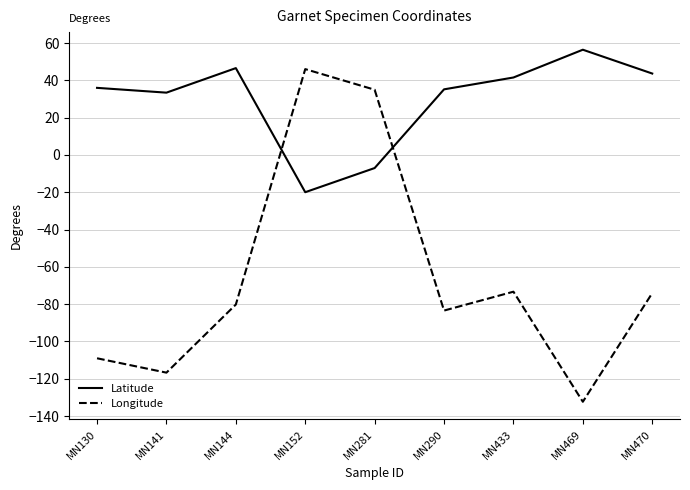

Is the value of Longitude at MN144 greater than the value of Latitude at MN290?

No